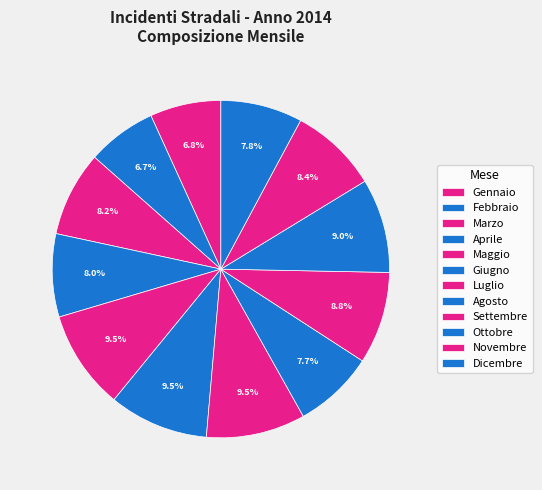

What percentage is the Febbraio slice, to the nearest percent?

7%